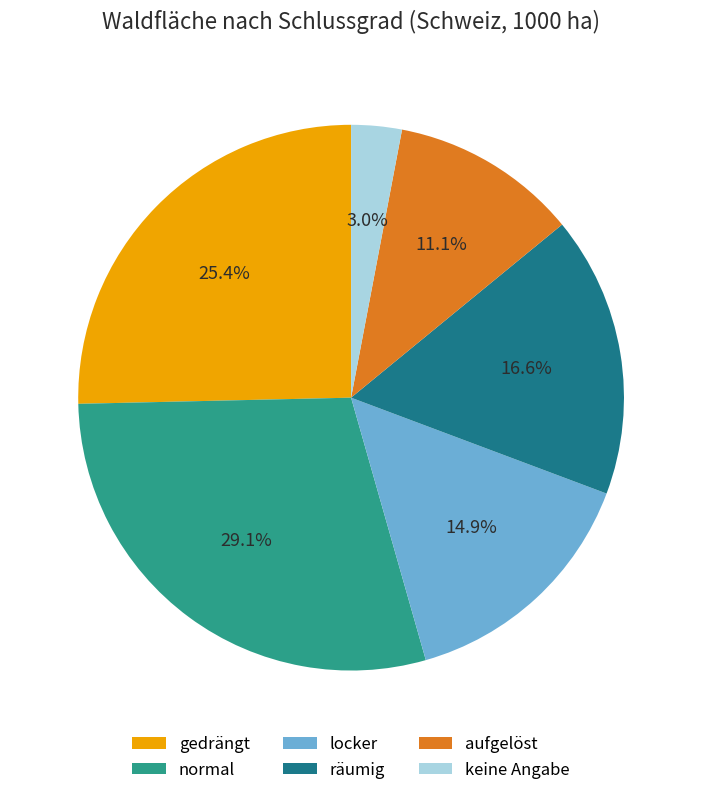

Which slice is the largest?

normal